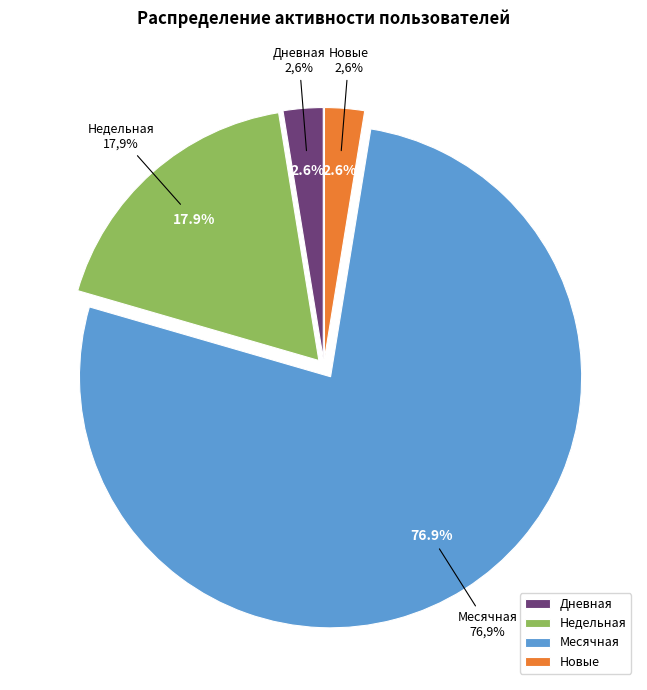

Which slice is the largest?

Месячная (2022-11-05)